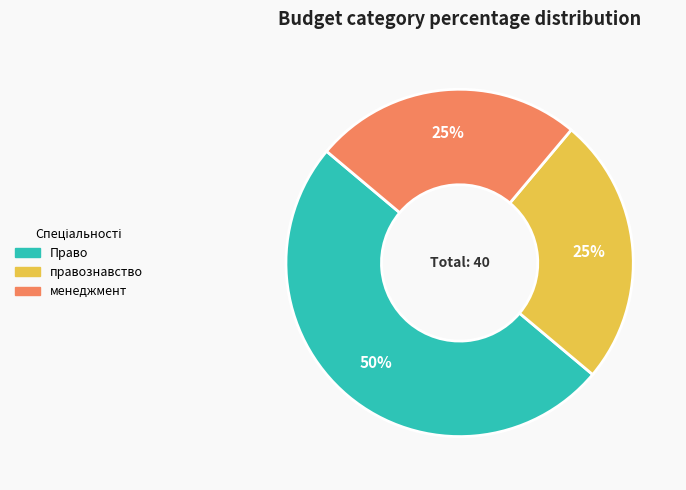

How many segments does this pie chart have?

3